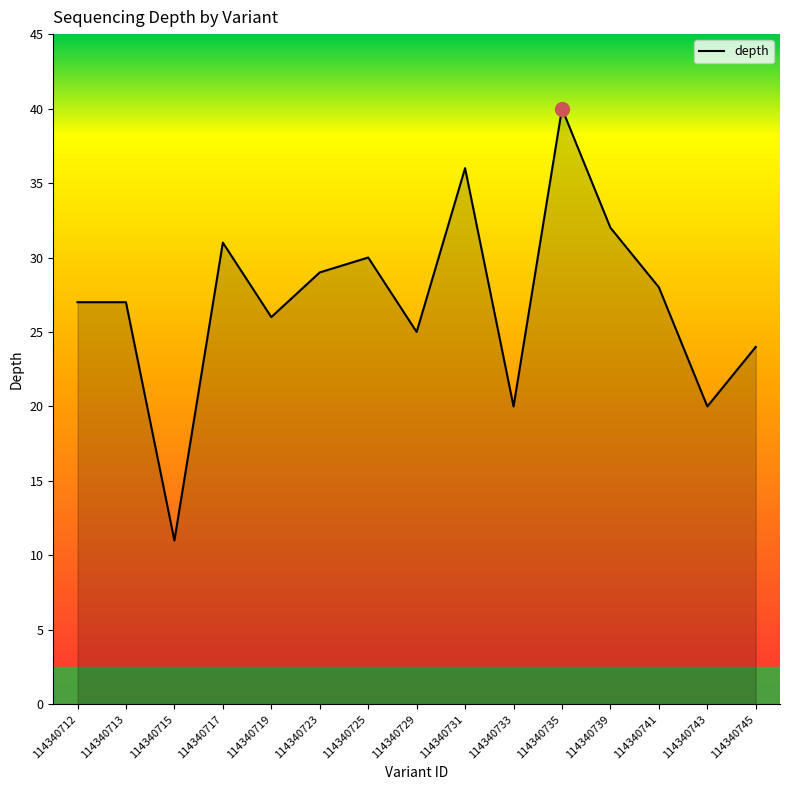

Is it true that the value at 114340745 is 36?

False